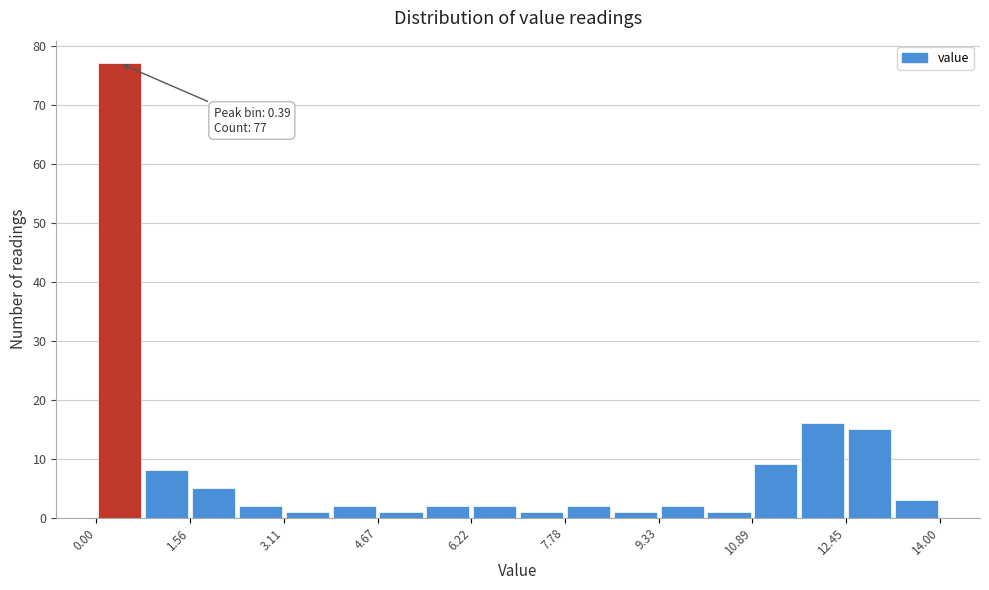

Around what value on the x-axis is the tallest bar? Give the approximate position of its centre, as read against the axis.

0.4